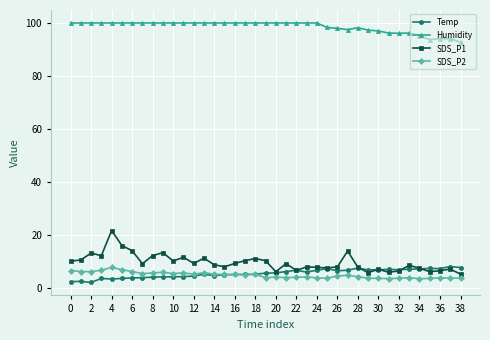

Which series has the largest range (max minus min)?

SDS_P1